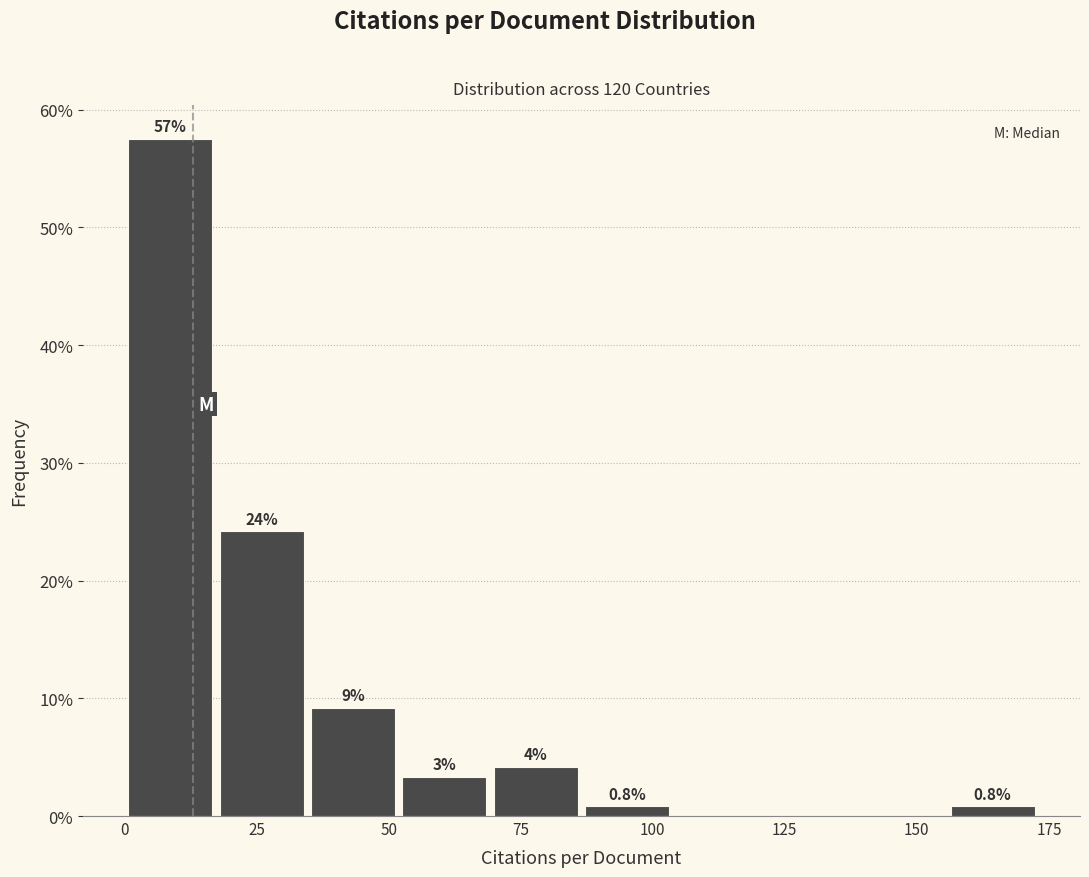

Around what value on the x-axis is the tallest bar? Give the approximate position of its centre, as read against the axis.

10